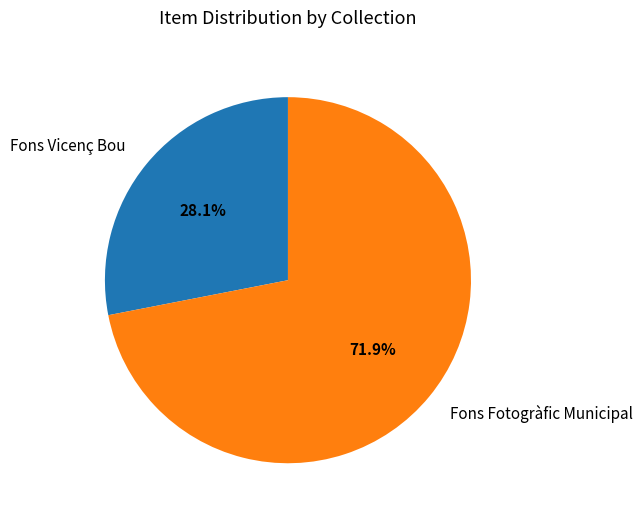

What percentage is the Fons Fotogràfic Municipal slice, to the nearest percent?

72%